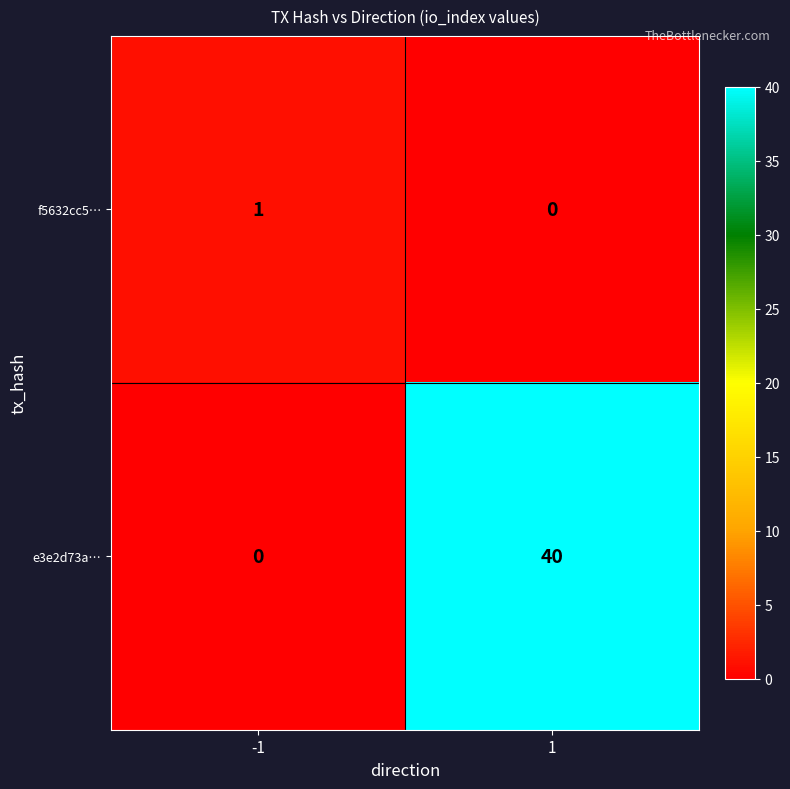

True or false: f5632cc5… has a value of 1 at -1.

True